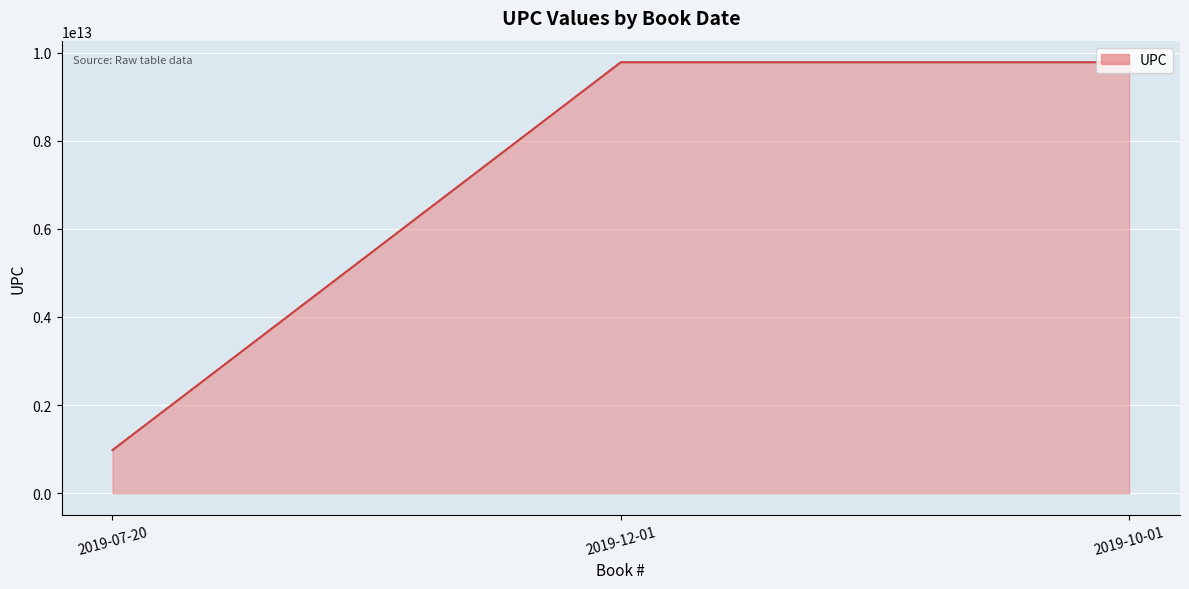

How many lines are shown in the chart?

1